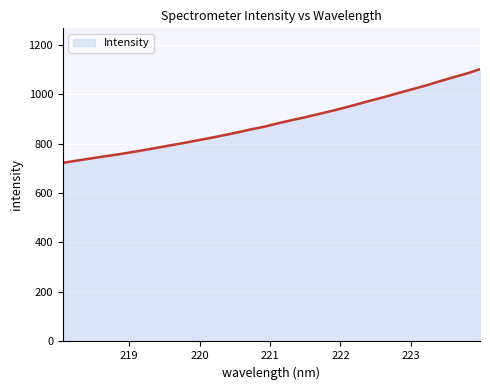

What is the minimum value shown in the chart?

721.9